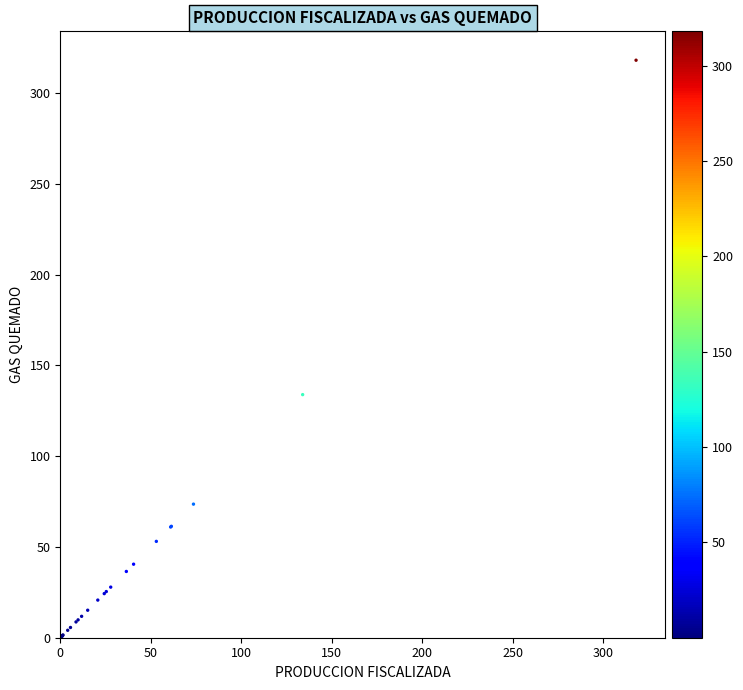

What Y value in the scatter plot is closest to 159?

133.9